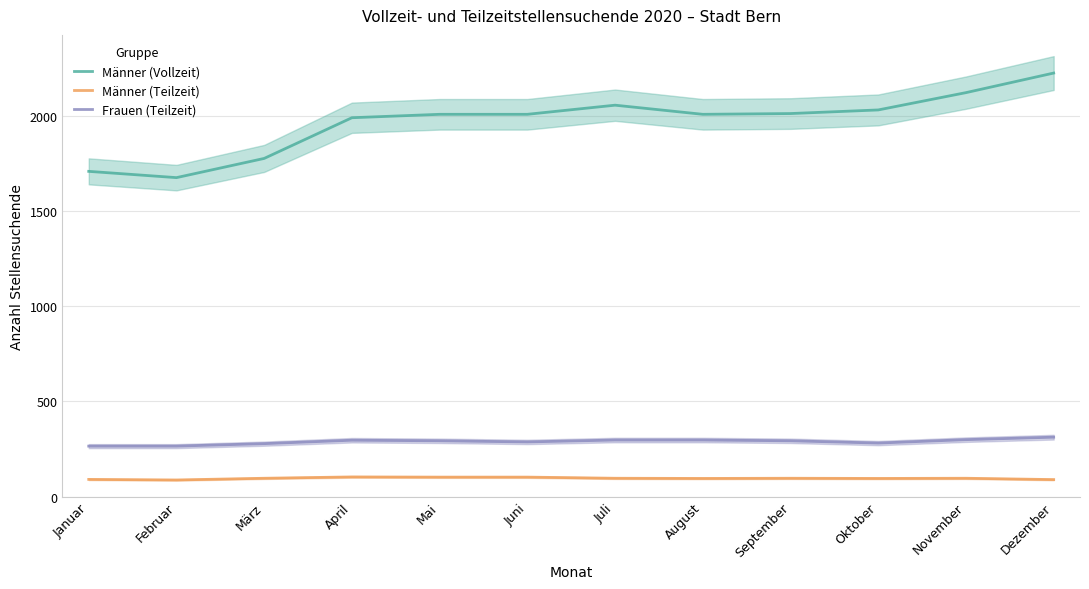

Where is the first local minimum for Männer (Teilzeit)?

Februar